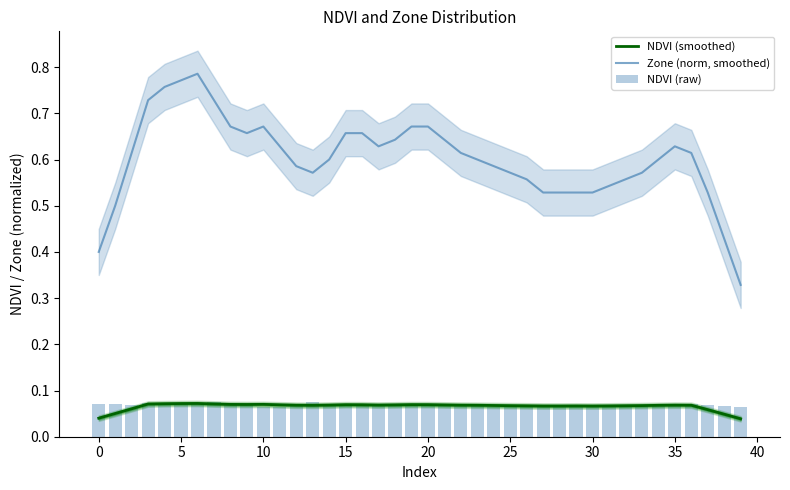

What is the label of the 22nd bar from the left?

21